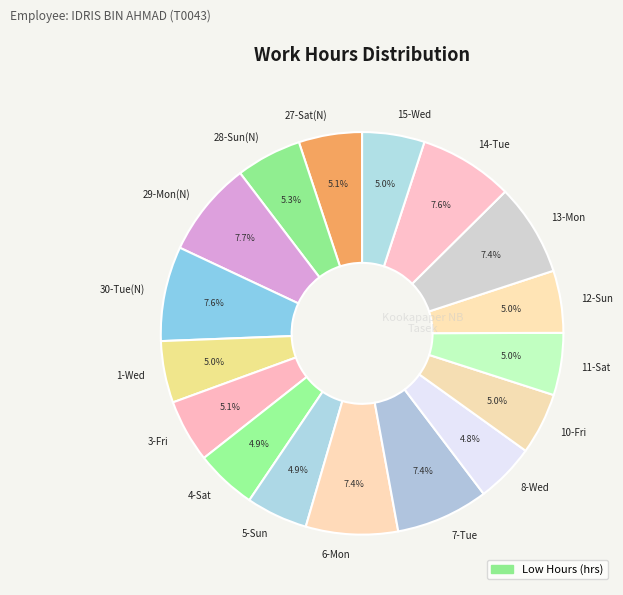

Approximately how many times larger is the value at 7-Tue compared to 5-Sun?

1.5